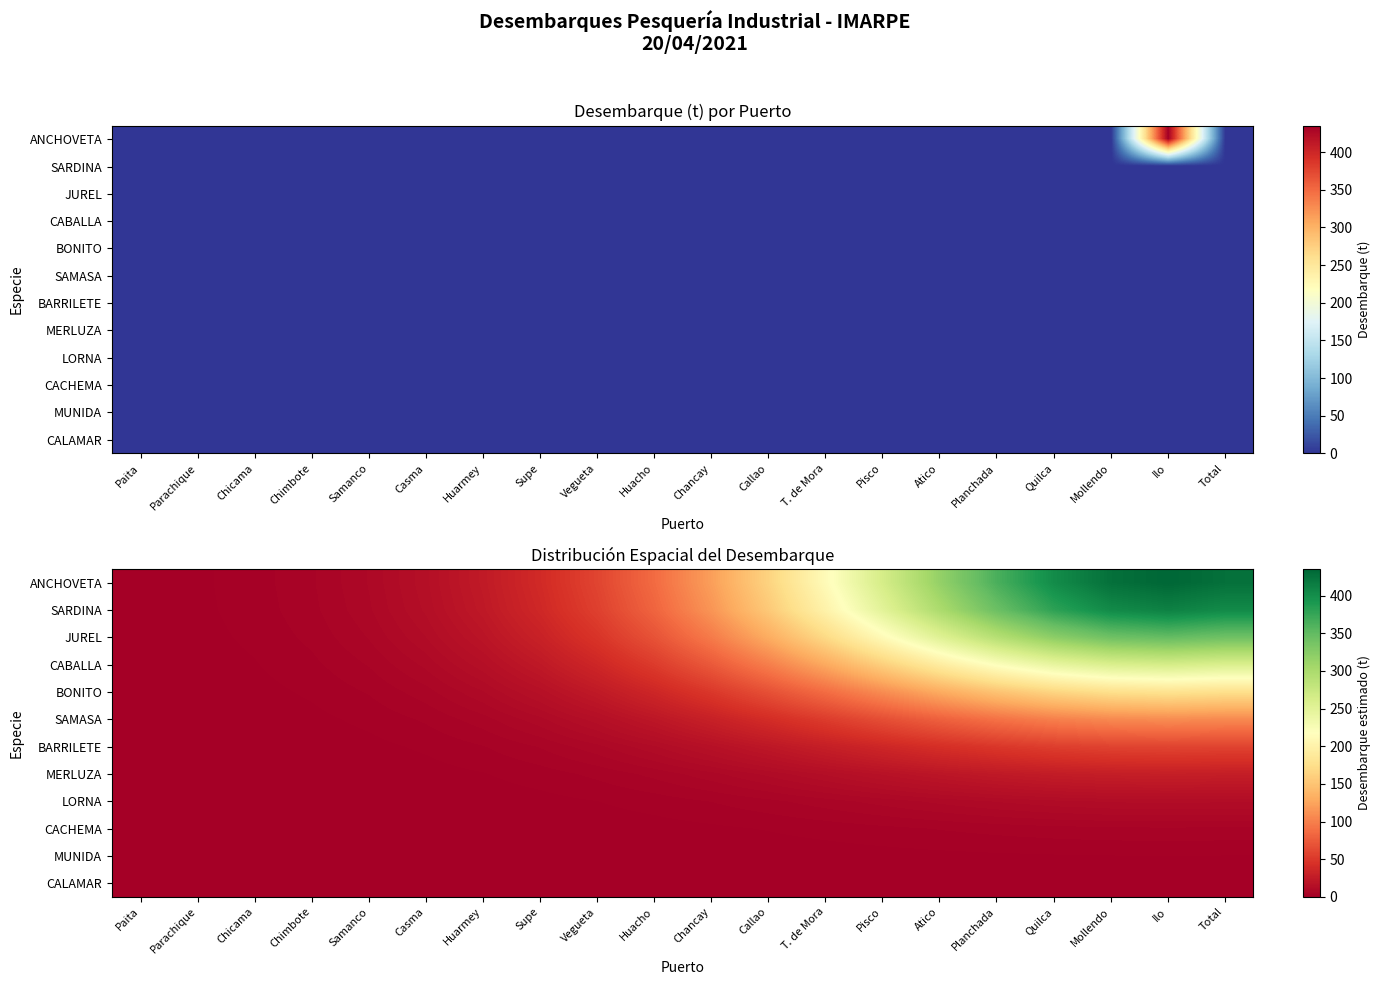

Which series has the largest range (max minus min)?

ANCHOVETA